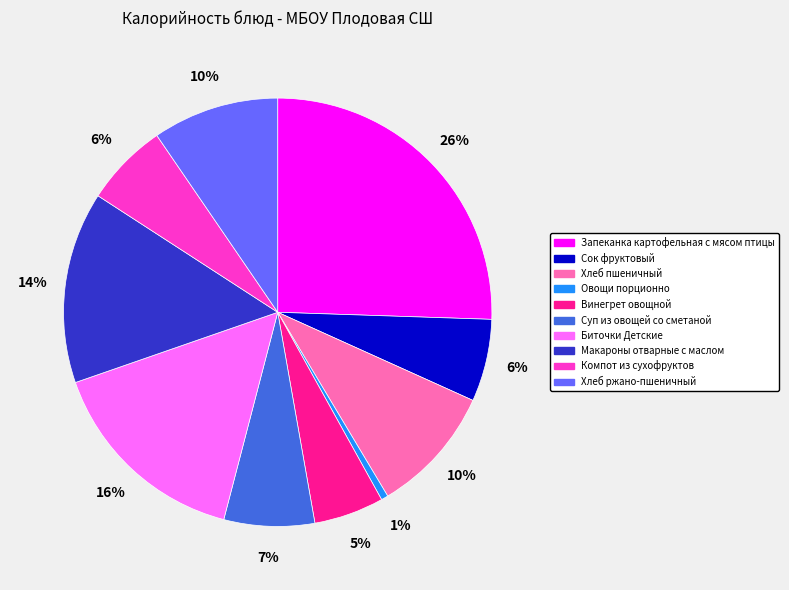

Between Биточки Детские and Хлеб ржано-пшеничный, which is larger?

Биточки Детские